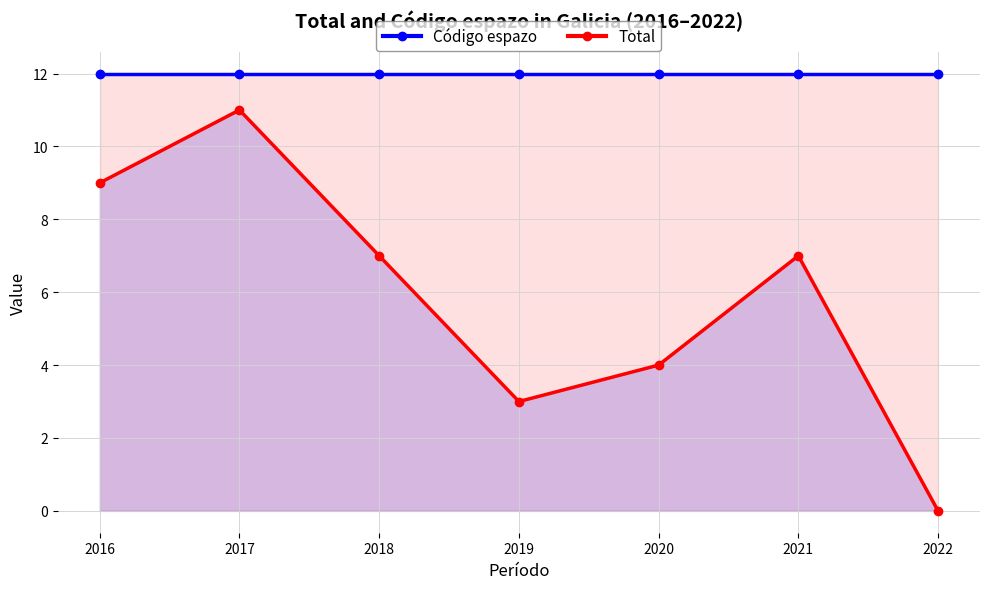

Is the value of Total at 2016 greater than the value of Código espazo at 2018?

No